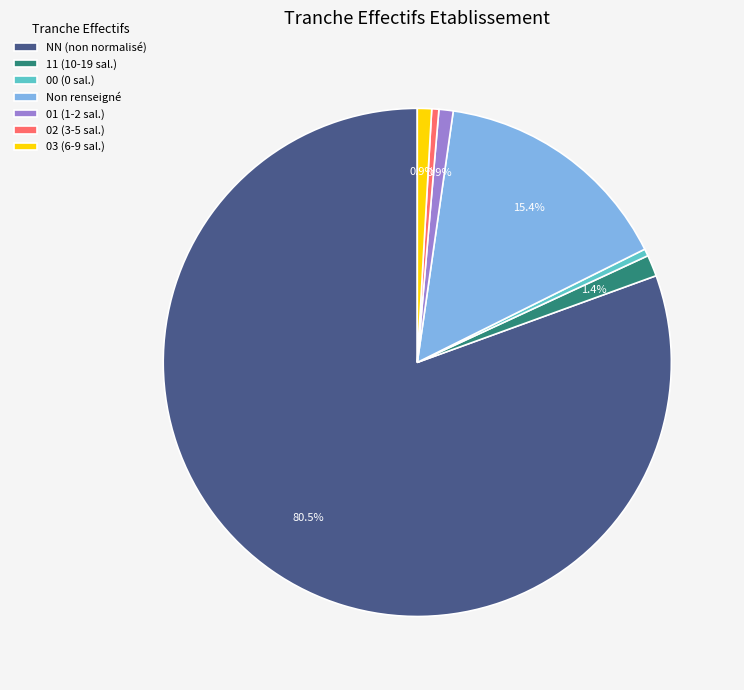

Which category accounts for the majority?

NN (non normalisé)